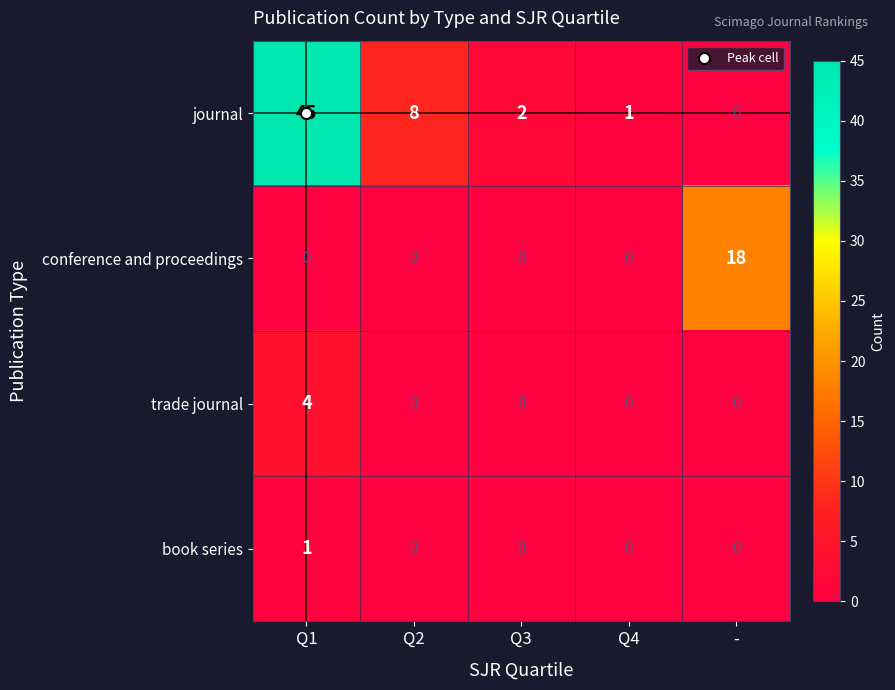

Which series has the largest total across all categories?

journal